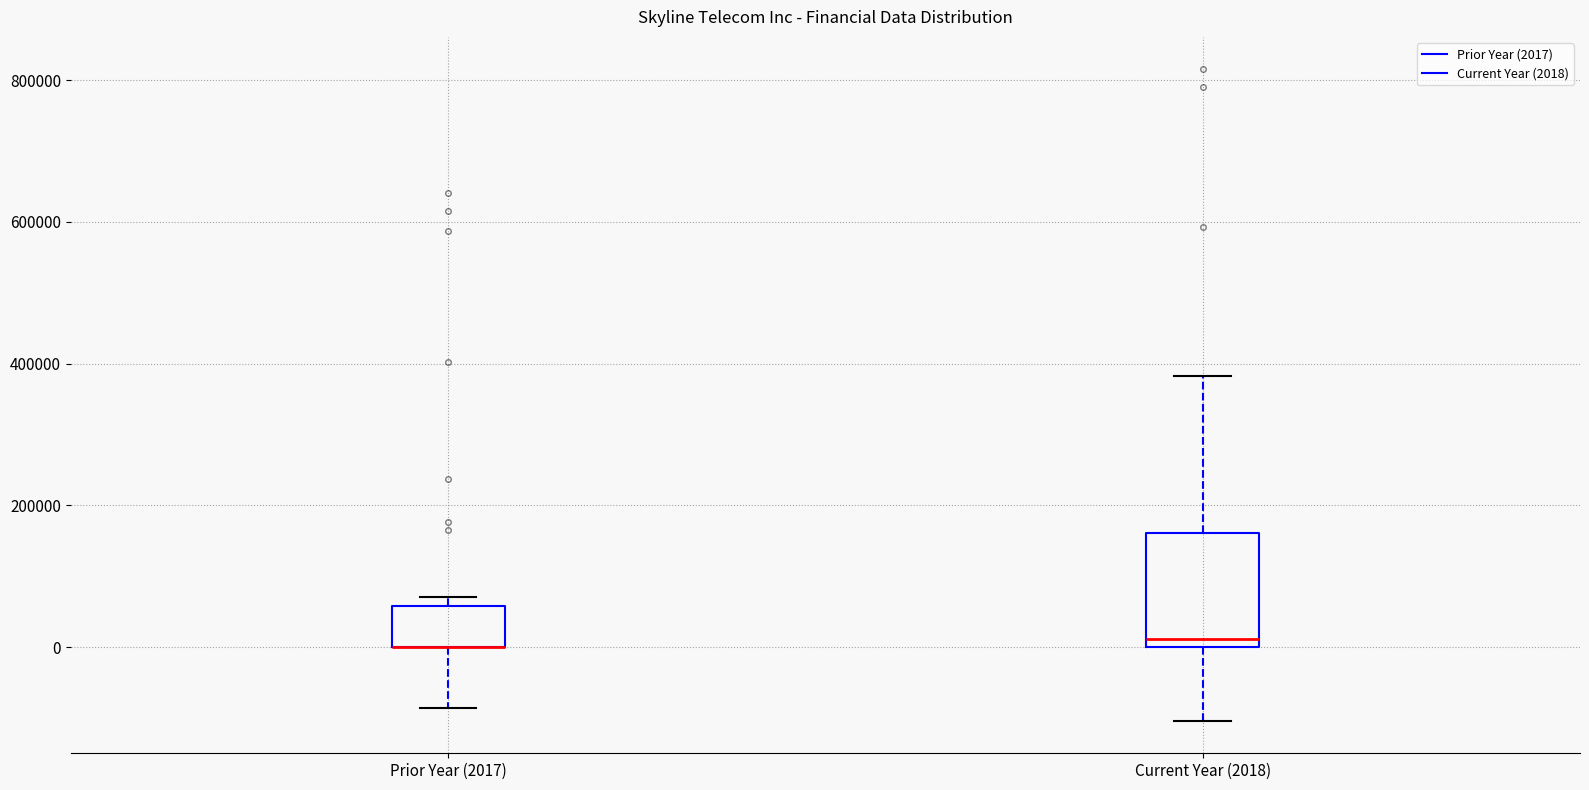

Reading left to right, transcribe this box plot: for each box, give where its median line is, the range the box spans, and where its two whiskers end, as read against the y-axis. The values are not printed on the chart, so give them approximately, as read against the axis.

Prior Year (2017): median 0 (drawn on the box's lower edge), box 0 to 60000, whiskers -80000 to 80000
Current Year (2018): median 20000, box 0 to 160000, whiskers -100000 to 380000